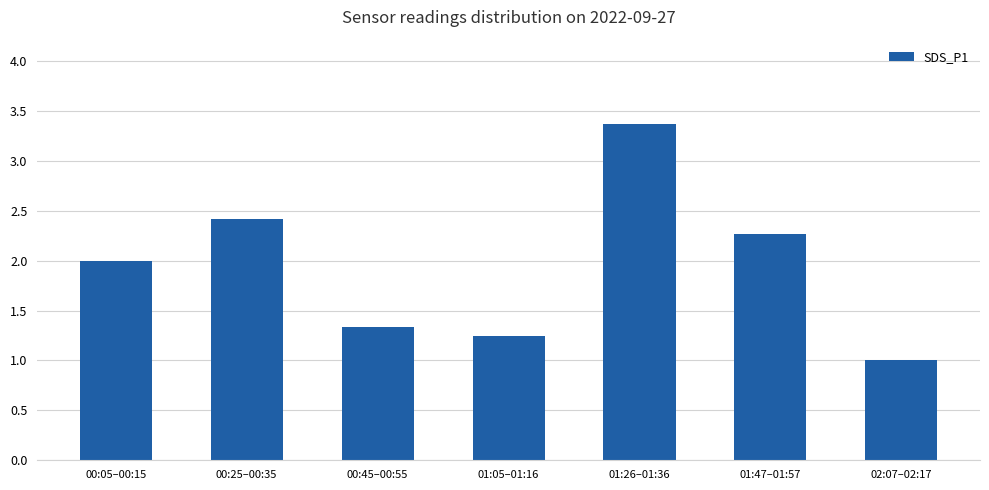

Is it true that the value at 00:45–00:55 is 1.3?

True